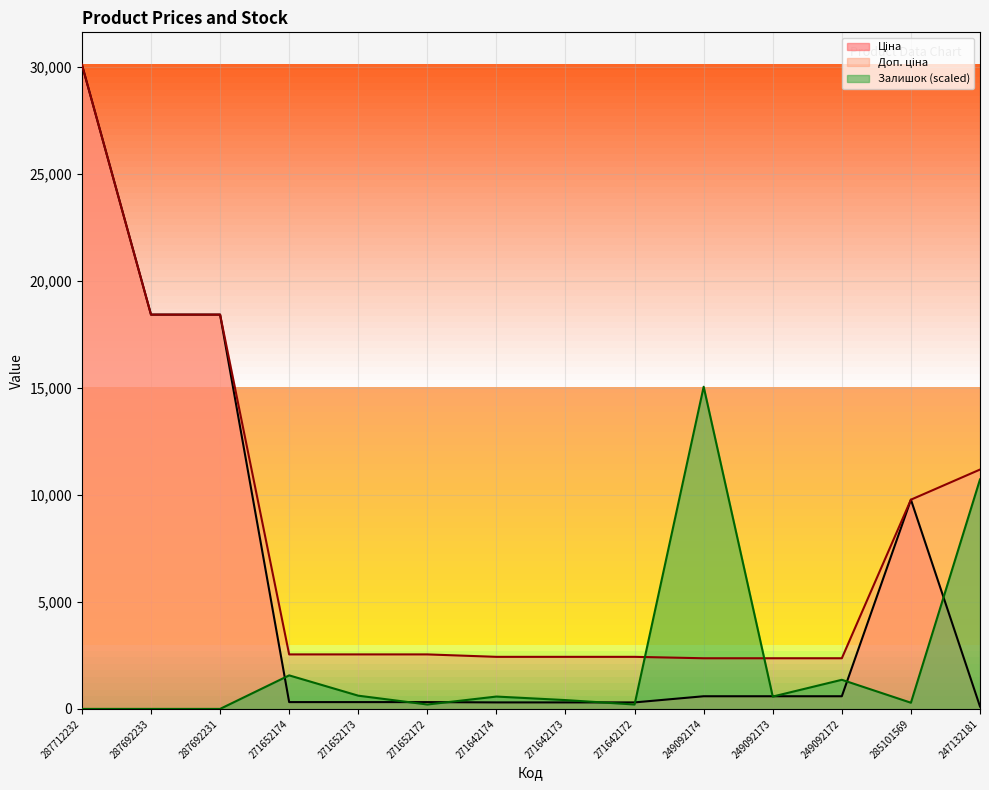

Where is the first local maximum for Залишок?

271652174